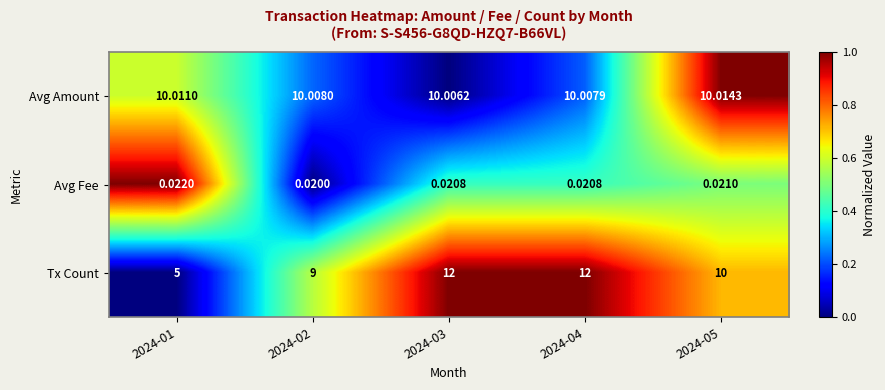

At 2024-04, list the series in order from smallest to largest.

Avg Fee, Avg Amount, Tx Count